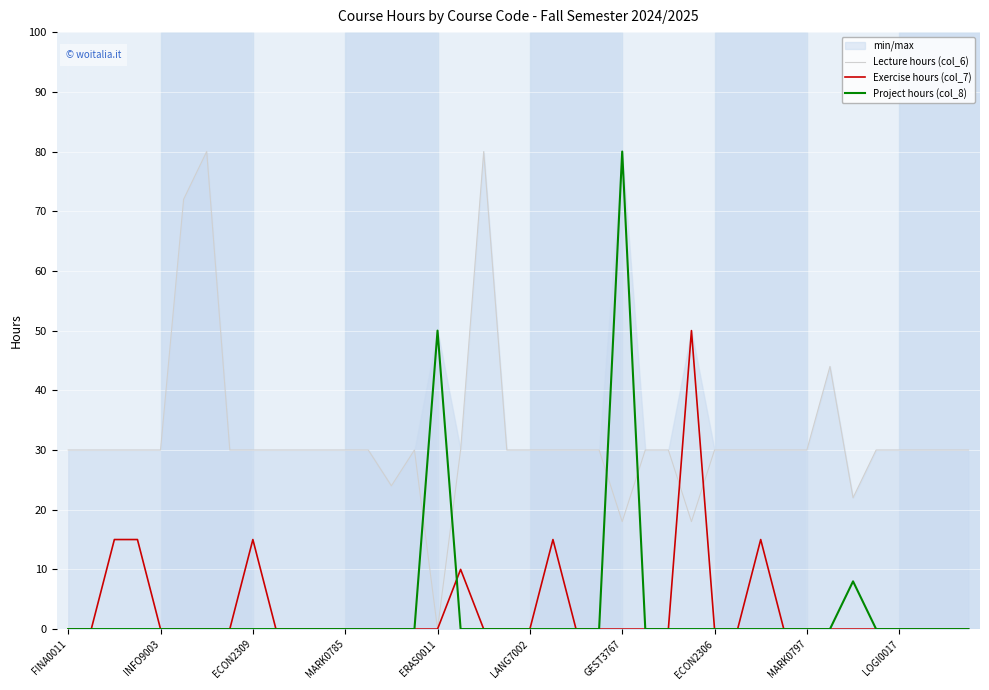

At how many categories does at least one series exceed 17?

40